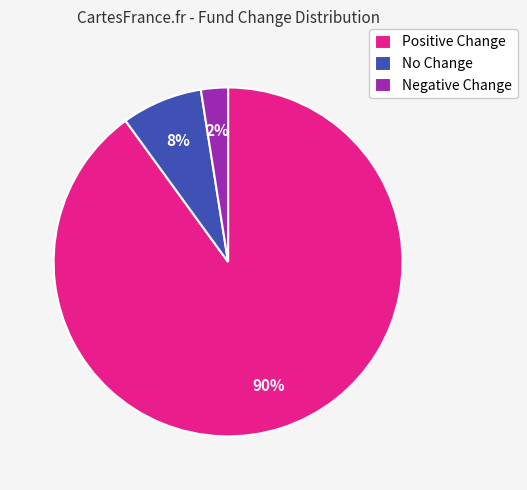

Which slice is the largest?

Positive Change